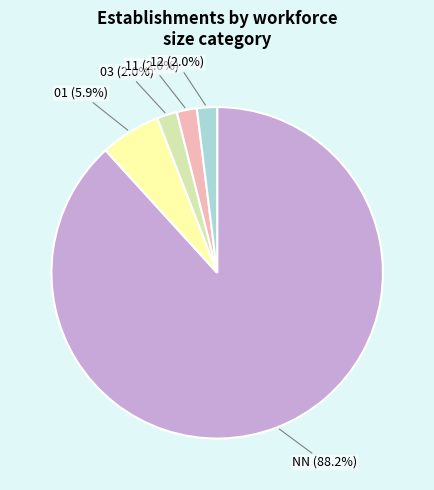

Which slice is the largest?

NN